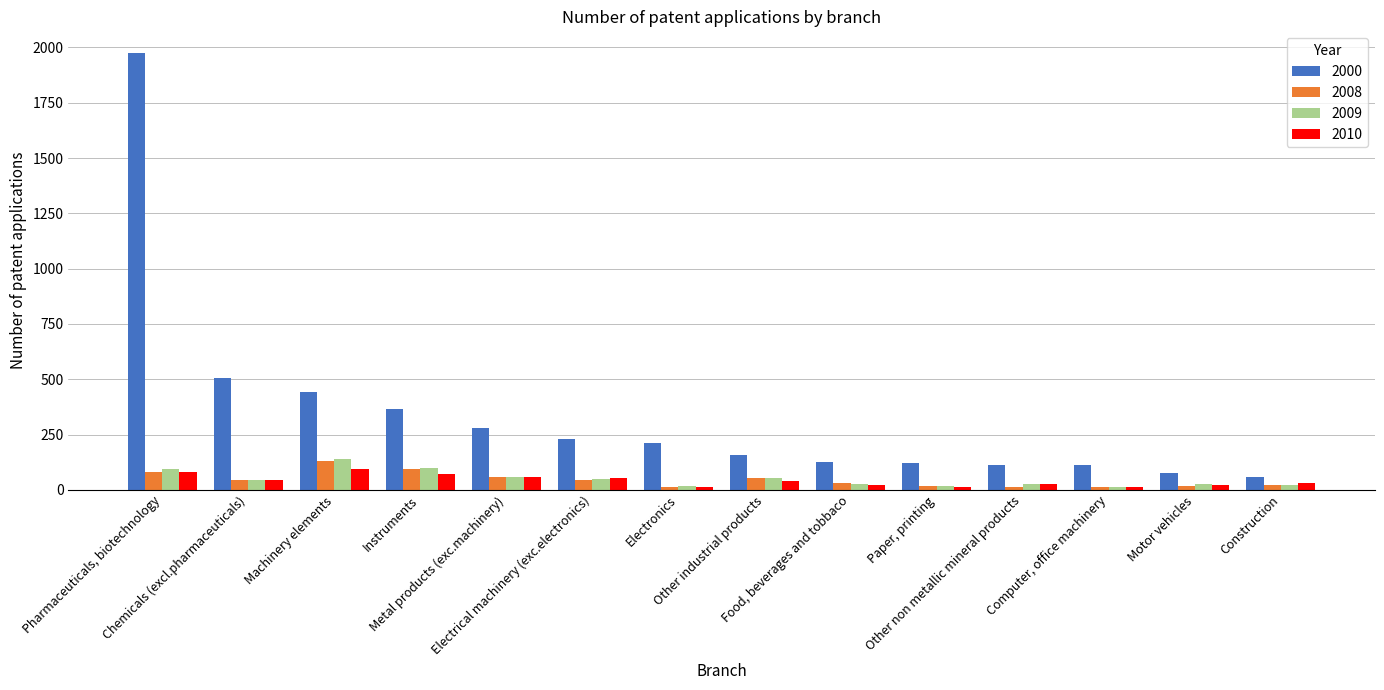

How many distinct data groups are displayed?

4